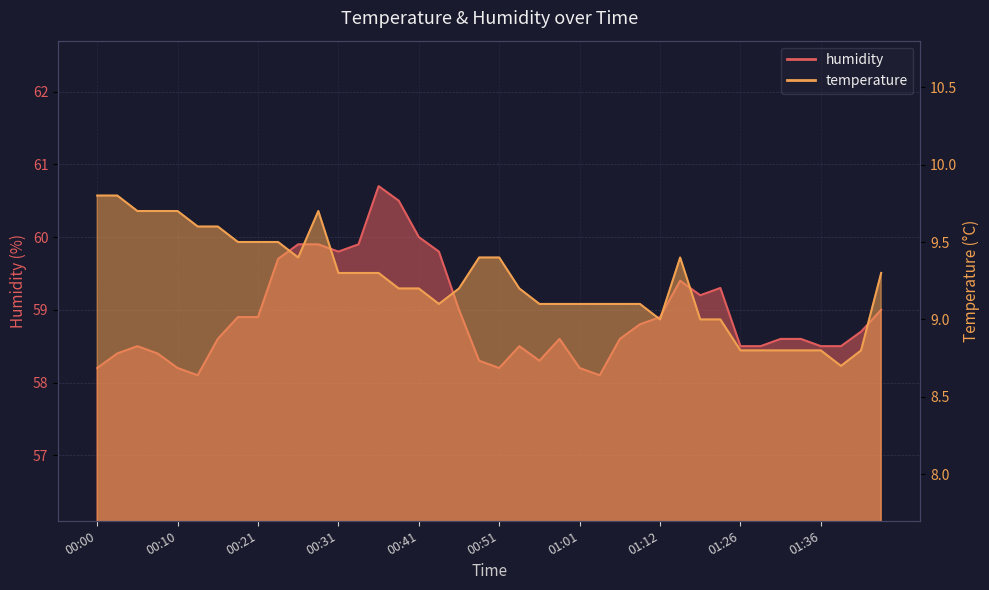

Reading left to right, transcribe all the data shown in this chart.

temperature: 00:00=9.8	00:03=9.8	00:05=9.7	00:08=9.7	00:10=9.7	00:13=9.6	00:15=9.6	00:18=9.5	00:21=9.5	00:23=9.5	00:26=9.4	00:28=9.7	00:31=9.3	00:33=9.3	00:36=9.3	00:38=9.2	00:41=9.2	00:43=9.1	00:46=9.2	00:48=9.4	00:51=9.4	00:54=9.2	00:56=9.1	00:59=9.1	01:01=9.1	01:04=9.1	01:07=9.1	01:09=9.1	01:12=9.0	01:14=9.4	01:17=9.0	01:20=9.0	01:26=8.8	01:28=8.8	01:31=8.8	01:34=8.8	01:36=8.8	01:39=8.7	01:41=8.8	01:44=9.3
humidity: 00:00=58.2	00:03=58.4	00:05=58.5	00:08=58.4	00:10=58.2	00:13=58.1	00:15=58.6	00:18=58.9	00:21=58.9	00:23=59.7	00:26=59.9	00:28=59.9	00:31=59.8	00:33=59.9	00:36=60.7	00:38=60.5	00:41=60.0	00:43=59.8	00:46=59.0	00:48=58.3	00:51=58.2	00:54=58.5	00:56=58.3	00:59=58.6	01:01=58.2	01:04=58.1	01:07=58.6	01:09=58.8	01:12=58.9	01:14=59.4	01:17=59.2	01:20=59.3	01:26=58.5	01:28=58.5	01:31=58.6	01:34=58.6	01:36=58.5	01:39=58.5	01:41=58.7	01:44=59.0